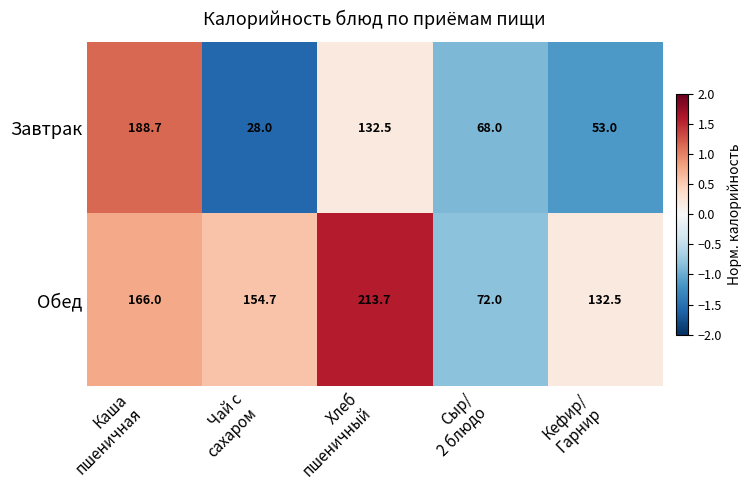

What is the sum of all Завтрак values?

470.2